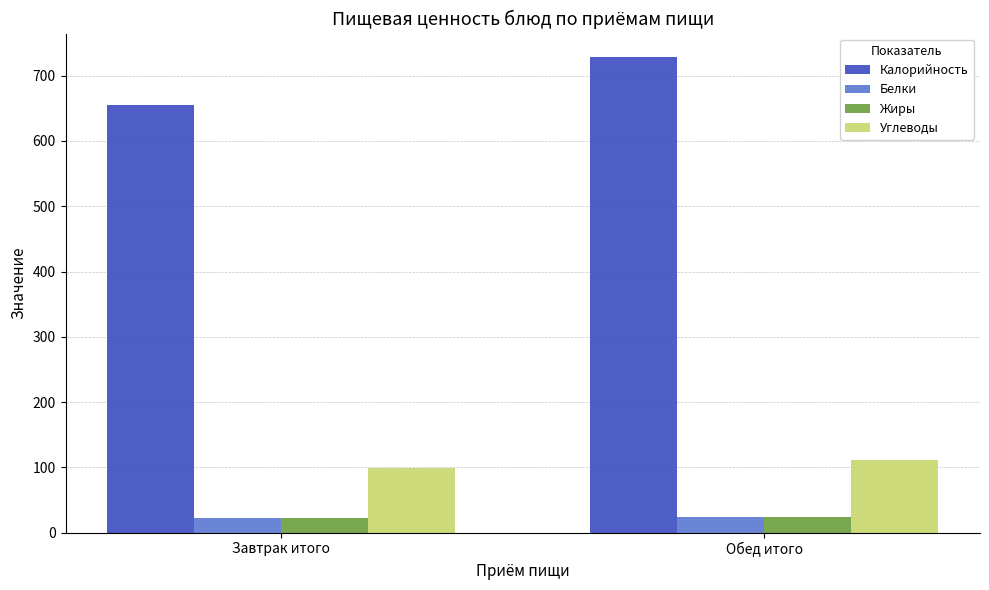

Rank the categories by Калорийность value from lowest to highest.

Завтрак итого, Обед итого